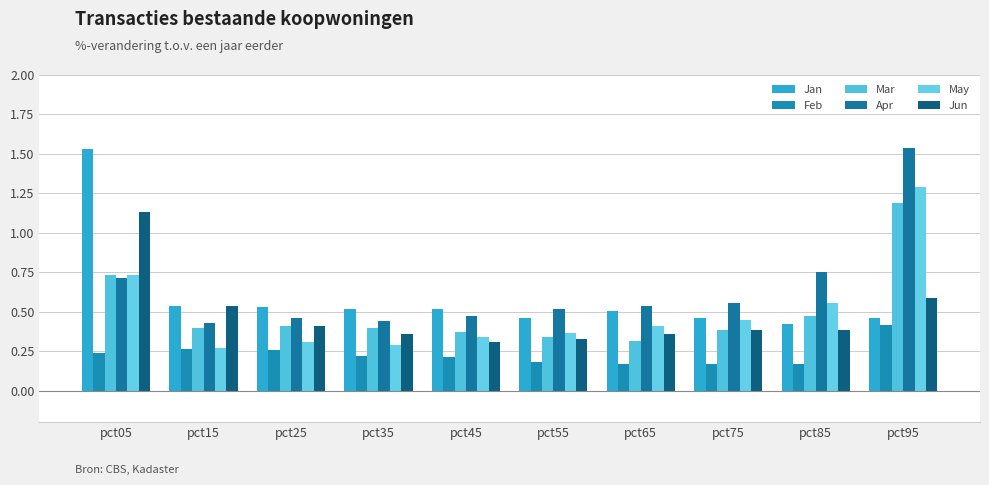

Reading right to left, list all the values displayed in this chart.

Jan: 0.5	0.4	0.5	0.5	0.5	0.5	0.5	0.5	0.5	1.5
Feb: 0.4	0.2	0.2	0.2	0.2	0.2	0.2	0.3	0.3	0.2
Mar: 1.2	0.5	0.4	0.3	0.3	0.4	0.4	0.4	0.4	0.7
Apr: 1.5	0.7	0.6	0.5	0.5	0.5	0.4	0.5	0.4	0.7
May: 1.3	0.6	0.5	0.4	0.4	0.3	0.3	0.3	0.3	0.7
Jun: 0.6	0.4	0.4	0.4	0.3	0.3	0.4	0.4	0.5	1.1